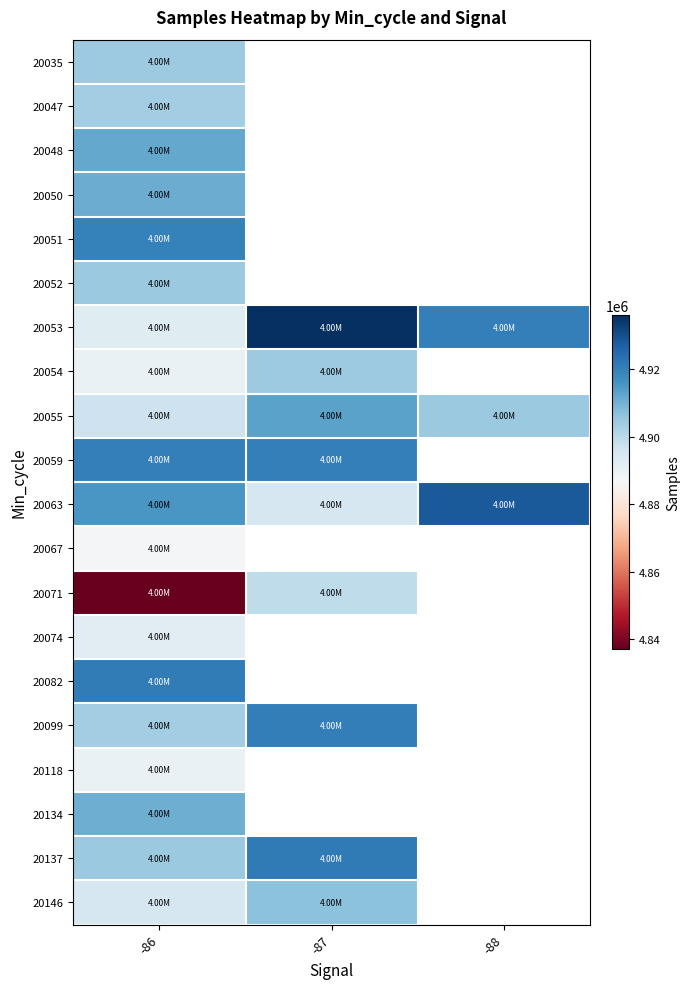

What value does the 20099 series have at -86?

4903724.0